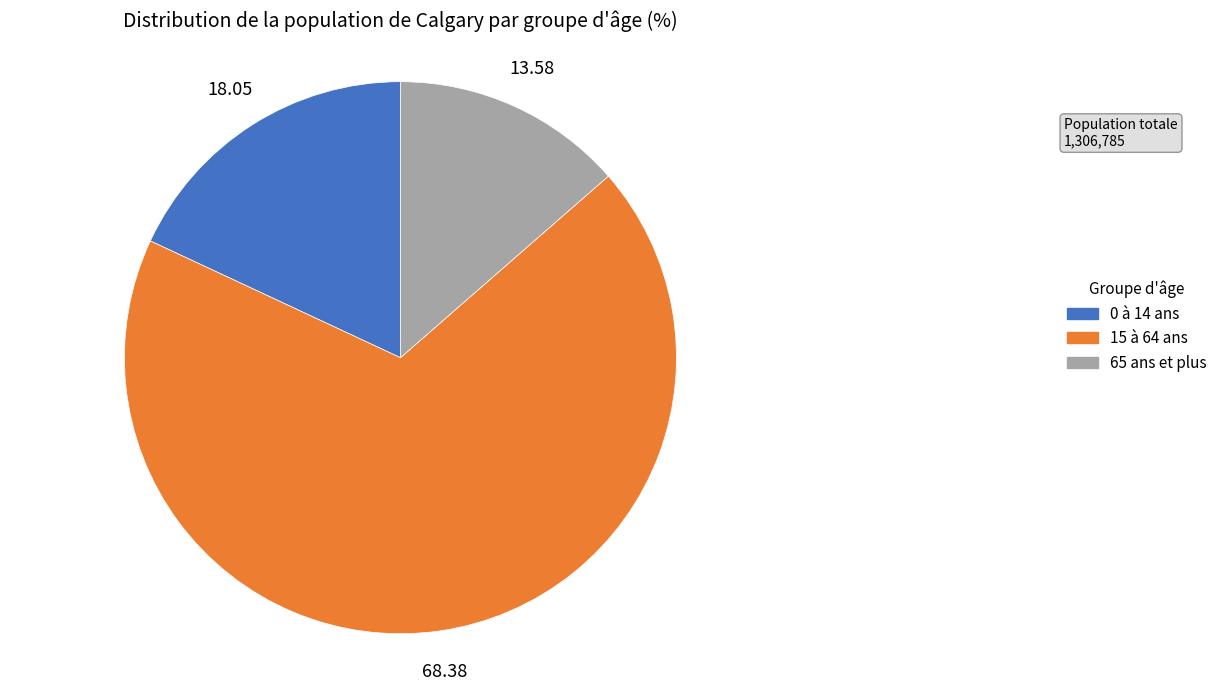

Is 15 à 64 ans the majority of the pie?

Yes